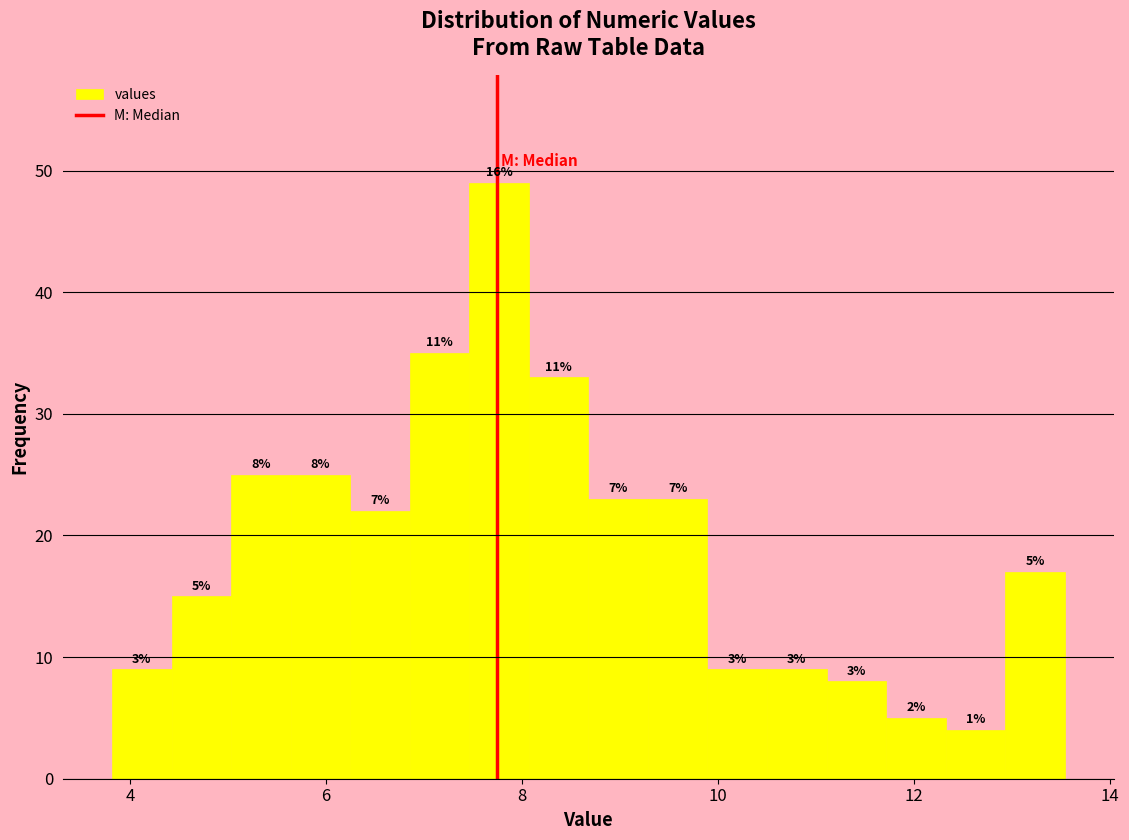

Around what value on the x-axis is the tallest bar? Give the approximate position of its centre, as read against the axis.

7.8